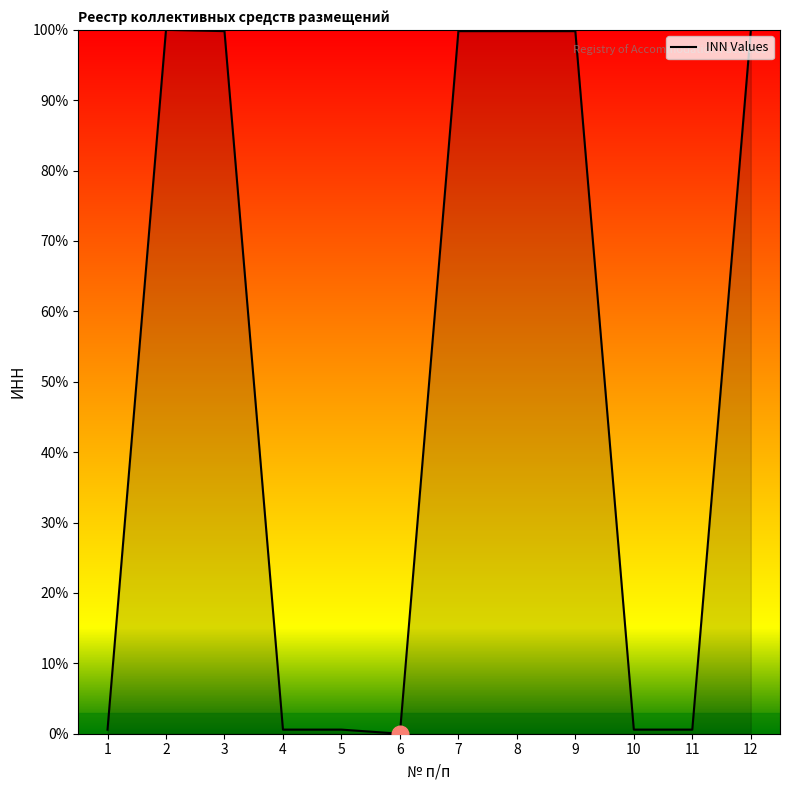

The value at 9 is 173.5. True or false?

False